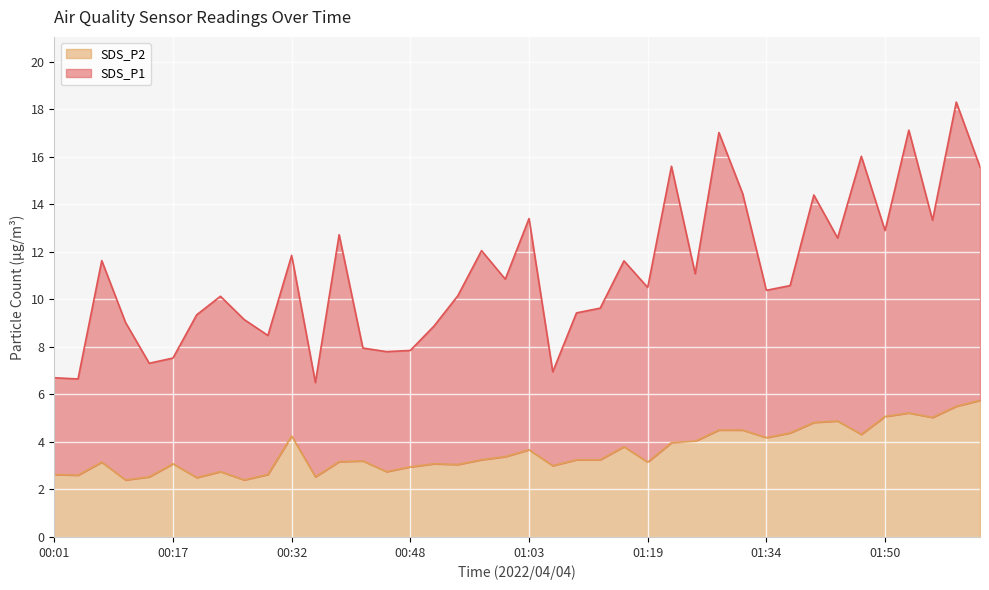

What is the ratio of the value at 01:53 to the value at 02:02?

0.9